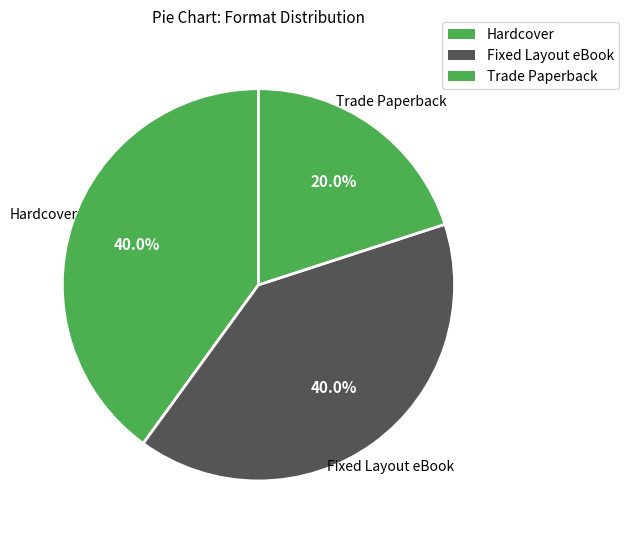

Count the number of slices in the pie.

3